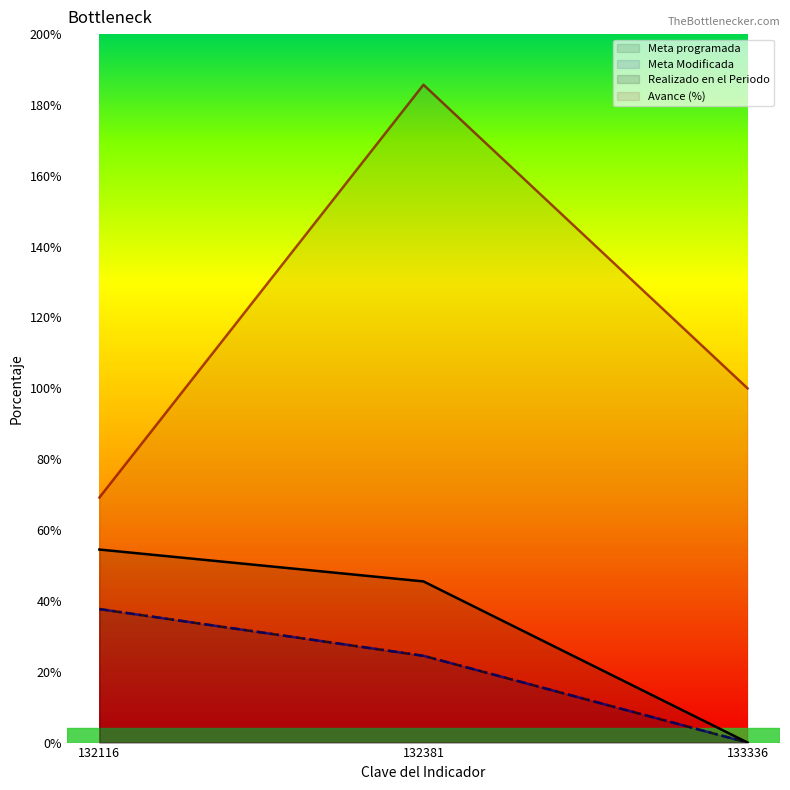

What is the maximum value for Avance (%)?

185.7